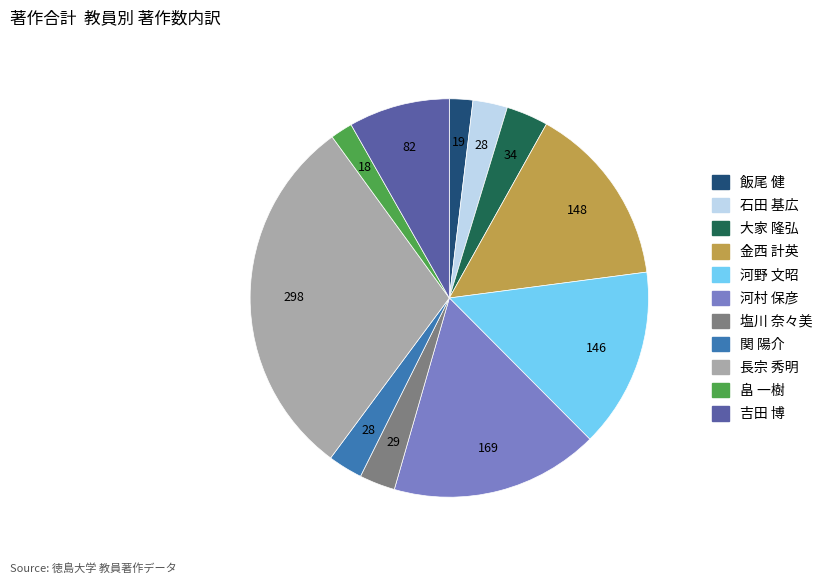

What is the largest slice in the pie chart?

長宗 秀明